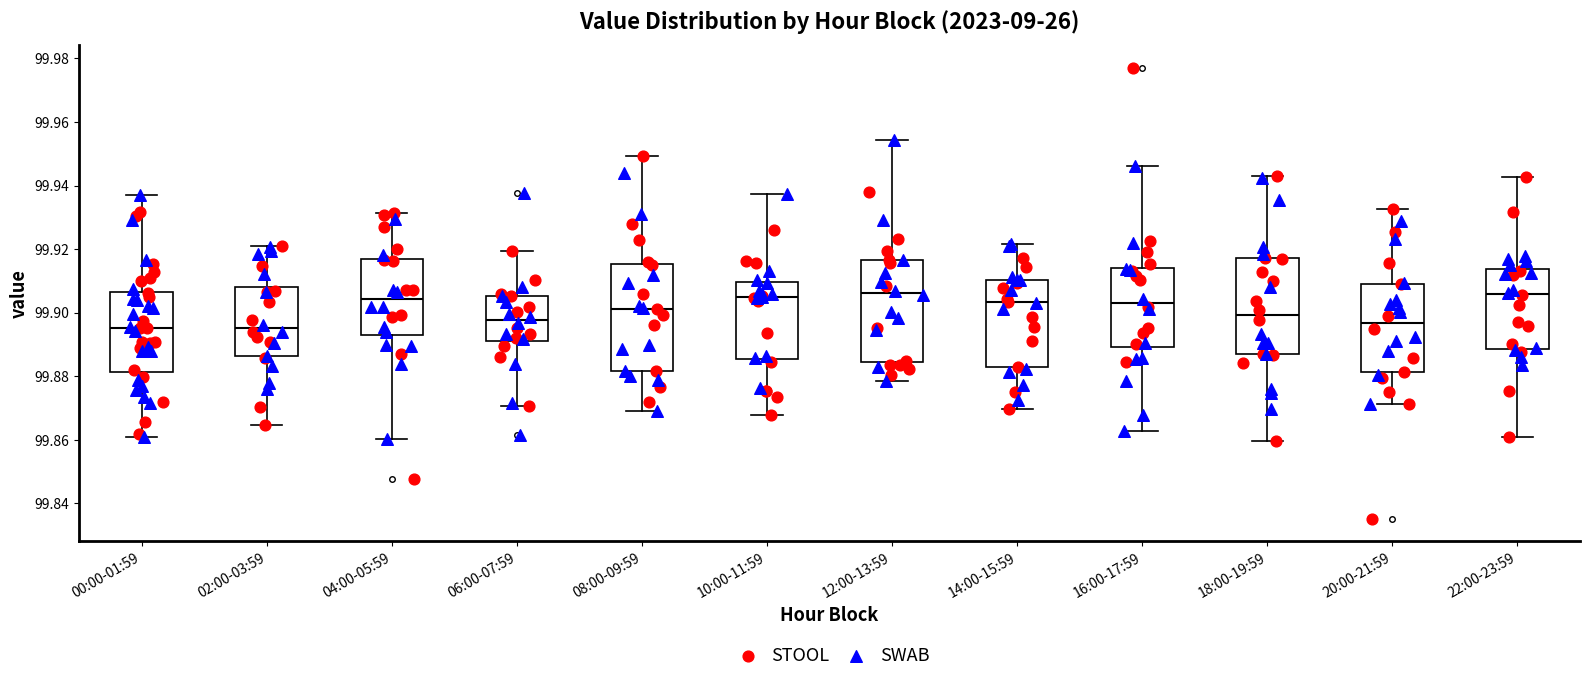

Reading left to right, read every box against the y-axis: the position of its median line, the range the box covers, and the ends of its whiskers. The values are not printed on the chart, so give them approximately, as read against the axis.

00:00-01:59: median 99.896, box 99.882 to 99.906, whiskers 99.860 to 99.938
02:00-03:59: median 99.896, box 99.886 to 99.908, whiskers 99.864 to 99.922
04:00-05:59: median 99.904, box 99.894 to 99.916, whiskers 99.860 to 99.932
06:00-07:59: median 99.898, box 99.892 to 99.906, whiskers 99.870 to 99.920
08:00-09:59: median 99.902, box 99.882 to 99.916, whiskers 99.868 to 99.950
10:00-11:59: median 99.904, box 99.886 to 99.910, whiskers 99.868 to 99.938
12:00-13:59: median 99.906, box 99.884 to 99.916, whiskers 99.878 to 99.954
14:00-15:59: median 99.904, box 99.882 to 99.910, whiskers 99.870 to 99.922
16:00-17:59: median 99.902, box 99.890 to 99.914, whiskers 99.862 to 99.946
18:00-19:59: median 99.900, box 99.886 to 99.918, whiskers 99.860 to 99.942
20:00-21:59: median 99.896, box 99.882 to 99.908, whiskers 99.872 to 99.932
22:00-23:59: median 99.906, box 99.888 to 99.914, whiskers 99.860 to 99.942